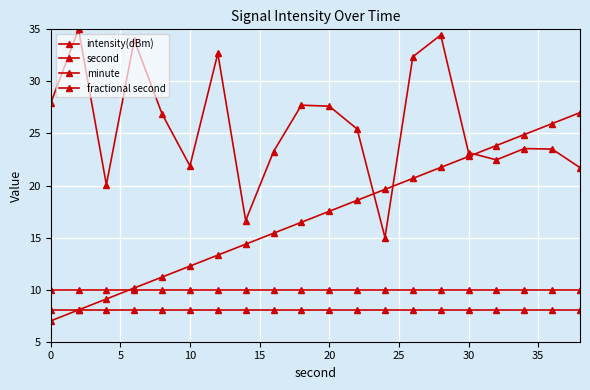

Is this an area chart (filled region under the line)?

No